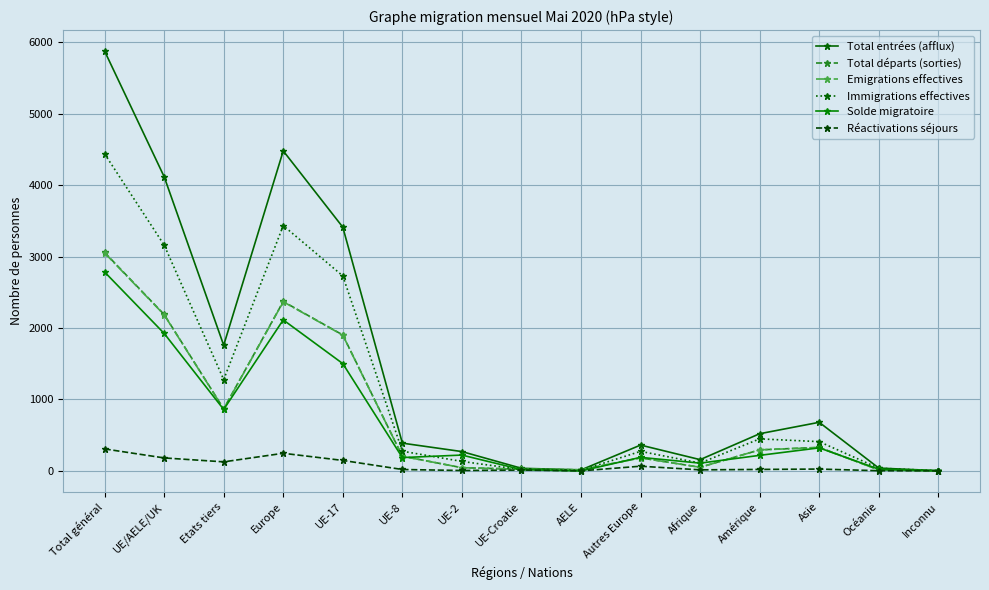

At which category does Réactivations séjours reach its first local peak?

Europe